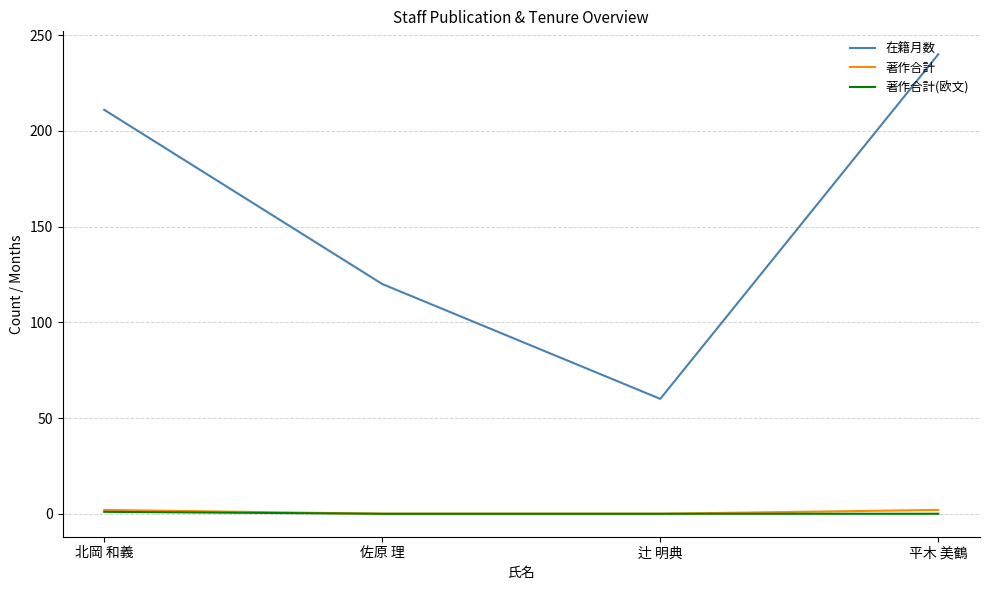

The value of 著作合計(欧文) at 佐原 理 is 0. True or false?

True